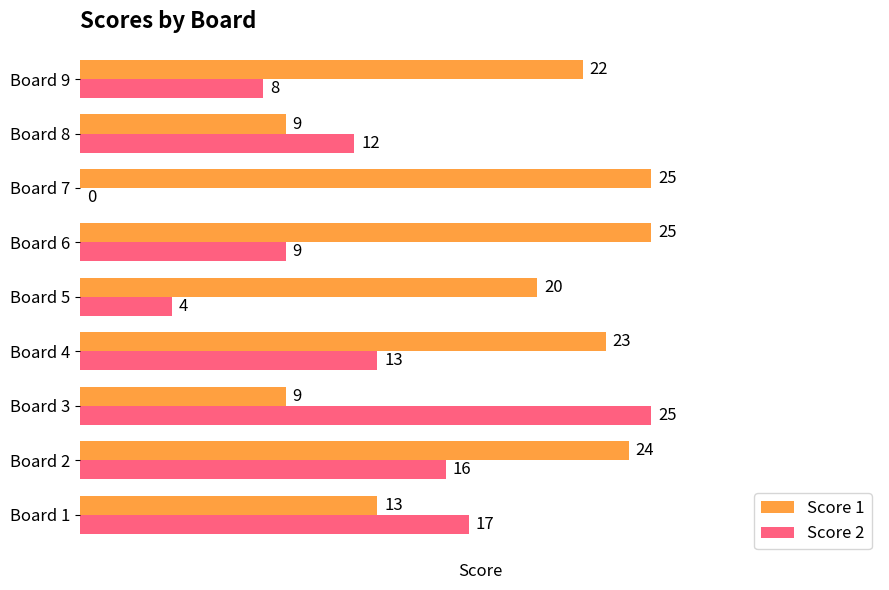

What value does the Score 1 series have at Board 7?

25